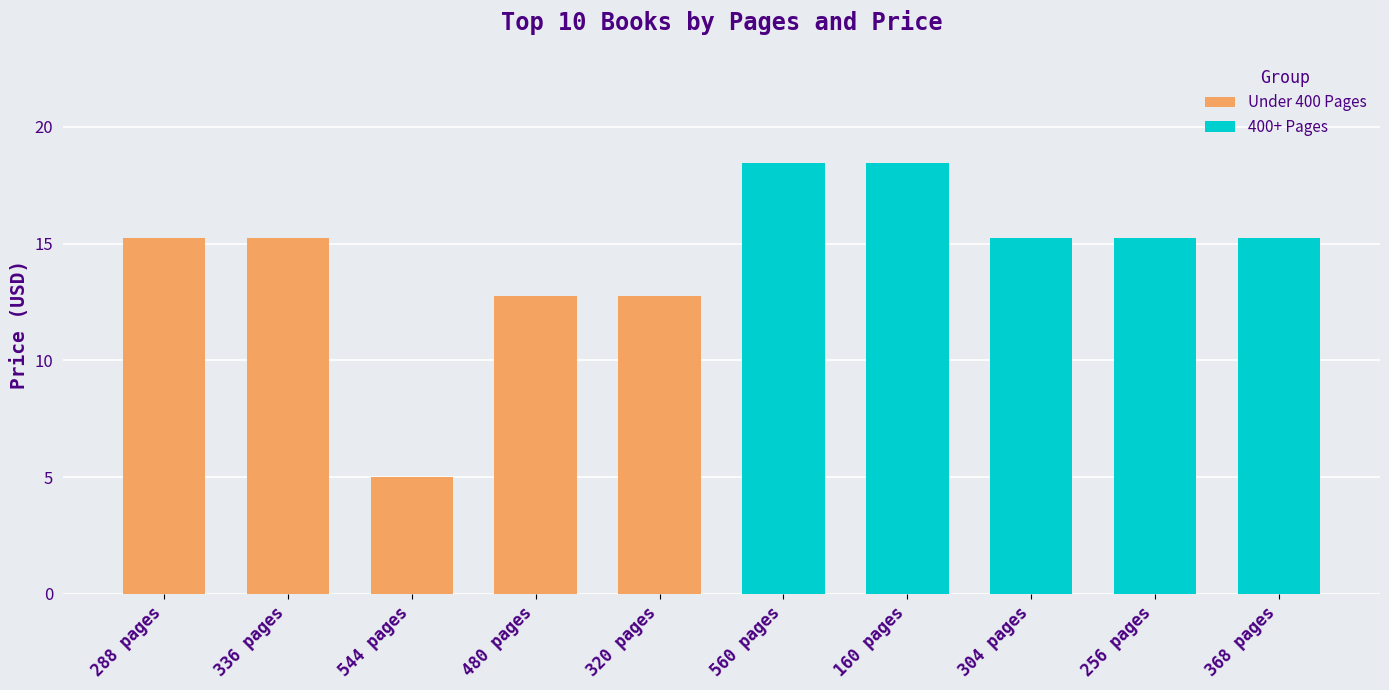

What is the difference between the Under 400 Pages values at 336 pages and 480 pages?

2.5